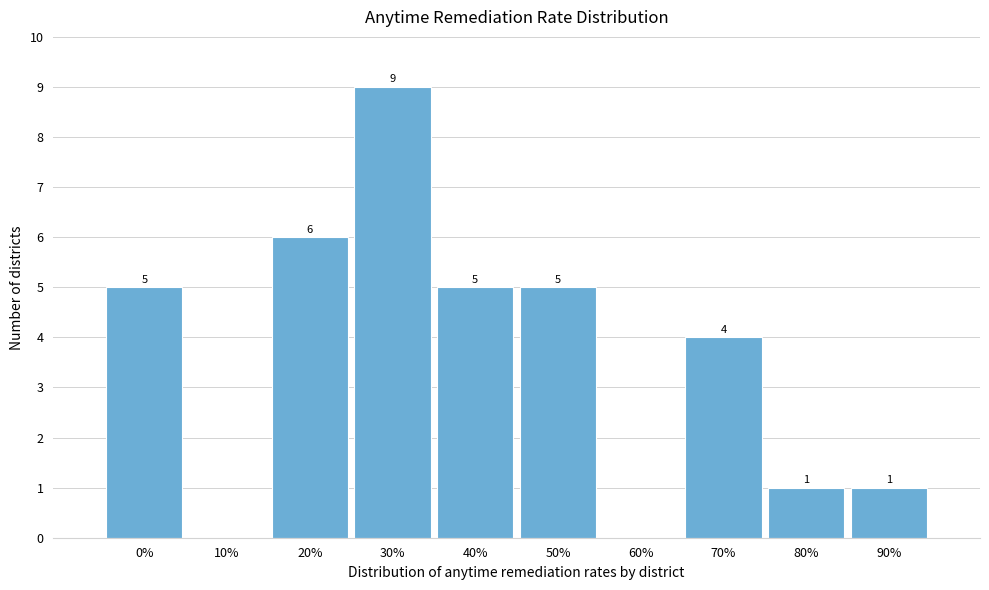

Reading left to right, what are all the values shown in this chart?

0%=5	10%=0	20%=6	30%=9	40%=5	50%=5	60%=0	70%=4	80%=1	90%=1